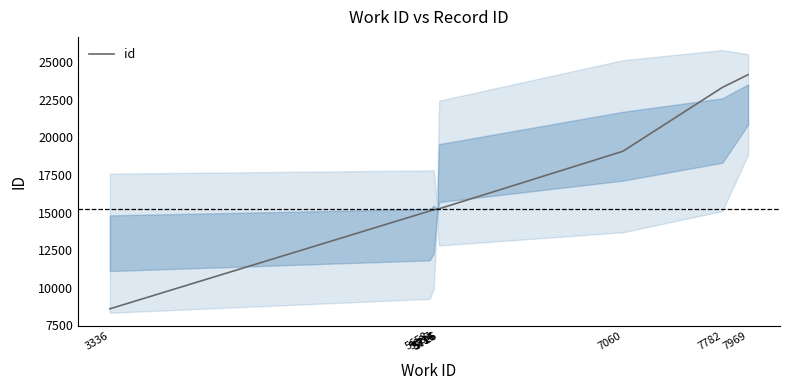

Which category has the lowest value across all series?

3336